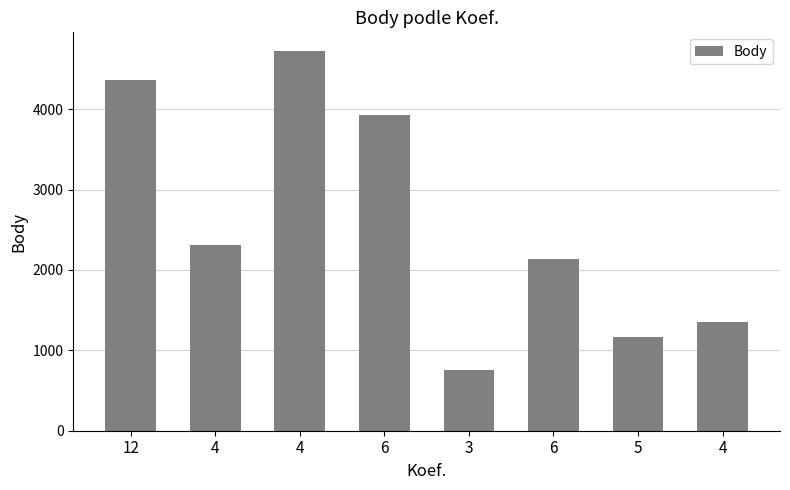

Which has a higher value, 4 or 4?

4